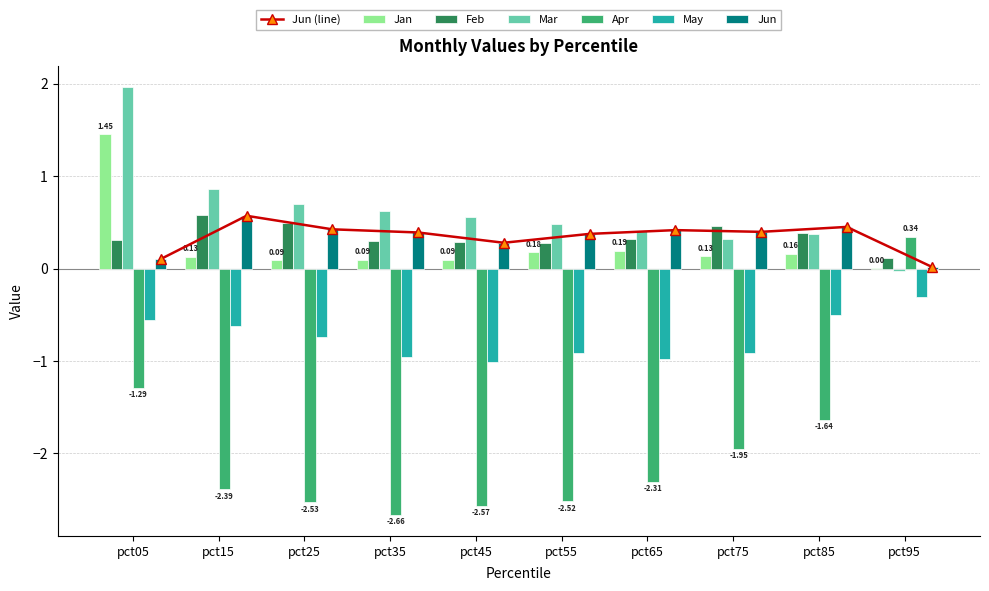

Reading left to right, extract all data points from this chart.

Jan: pct05=1.5	pct15=0.1	pct25=0.1	pct35=0.1	pct45=0.1	pct55=0.2	pct65=0.2	pct75=0.1	pct85=0.2	pct95=0.0
Feb: pct05=0.3	pct15=0.6	pct25=0.5	pct35=0.3	pct45=0.3	pct55=0.3	pct65=0.3	pct75=0.5	pct85=0.4	pct95=0.1
Mar: pct05=2.0	pct15=0.9	pct25=0.7	pct35=0.6	pct45=0.6	pct55=0.5	pct65=0.4	pct75=0.3	pct85=0.4	pct95=-0.0
Apr: pct05=-1.3	pct15=-2.4	pct25=-2.5	pct35=-2.7	pct45=-2.6	pct55=-2.5	pct65=-2.3	pct75=-1.9	pct85=-1.6	pct95=0.3
May: pct05=-0.6	pct15=-0.6	pct25=-0.7	pct35=-1.0	pct45=-1.0	pct55=-0.9	pct65=-1.0	pct75=-0.9	pct85=-0.5	pct95=-0.3
Jun: pct05=0.1	pct15=0.6	pct25=0.4	pct35=0.4	pct45=0.3	pct55=0.4	pct65=0.4	pct75=0.4	pct85=0.5	pct95=0.0